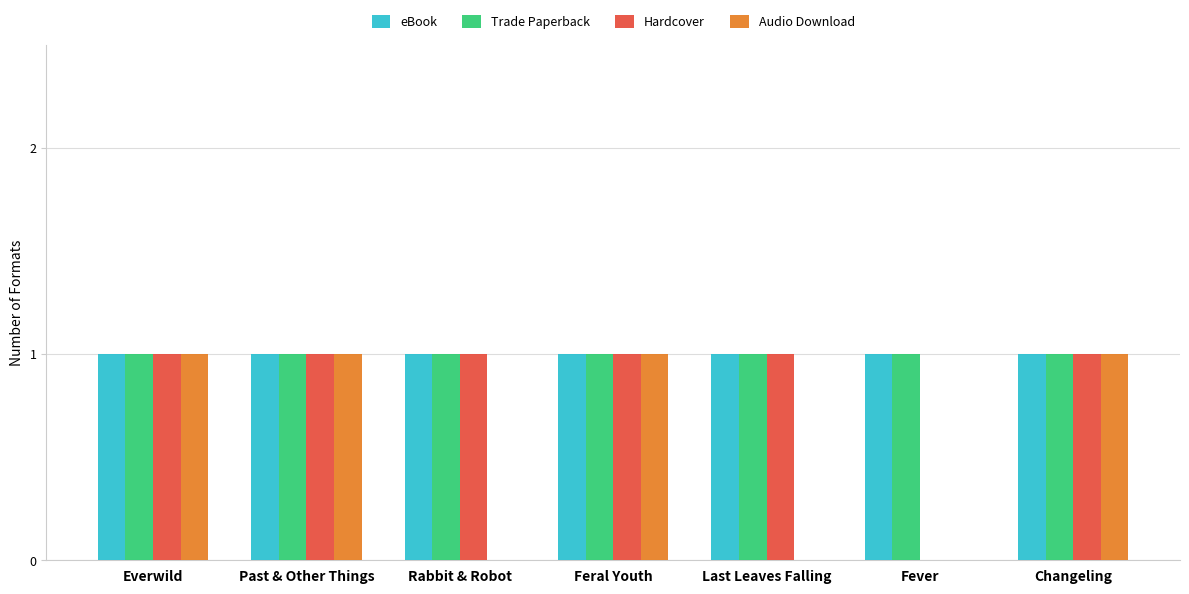

True or false: Hardcover has a value of 1 at Everwild.

True